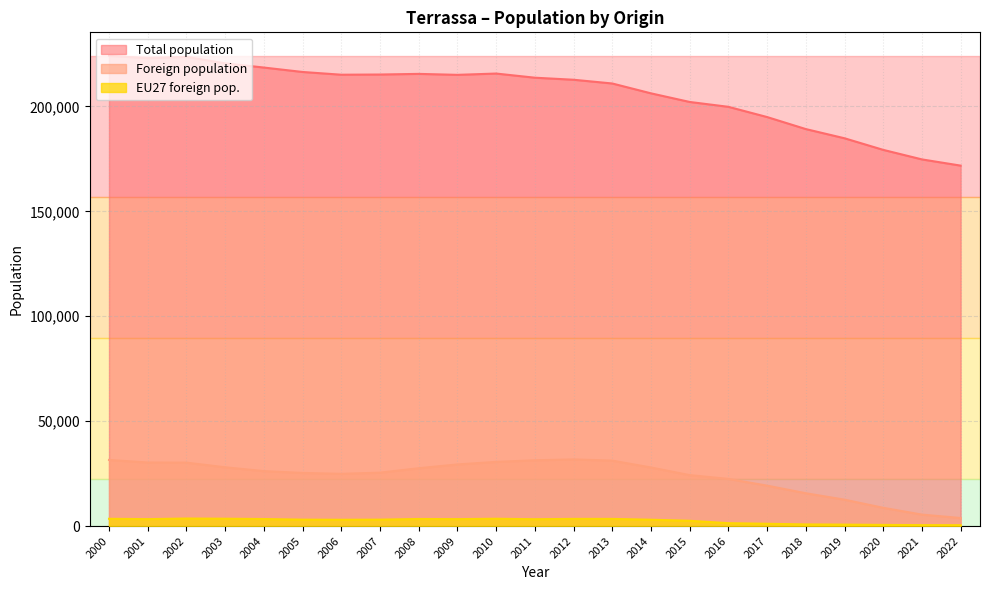

Reading left to right, what are all the values shown in this chart?

Total population: 224114	223011	223627	220556	218535	216428	215121	215214	215517	215055	215678	213697	212724	210941	206245	202136	199817	194947	189212	184829	179300	174756	171794
Foreign population: 31516	30298	30235	28017	26199	25321	24900	25456	27568	29374	30592	31355	31777	31198	27918	24282	22479	19271	15643	12577	8702	5466	3829
EU27 foreign pop.: 3463	3305	3594	3505	3358	3060	3001	3064	3377	3305	3489	3264	3422	3416	3024	2516	1374	1097	777	686	548	452	408